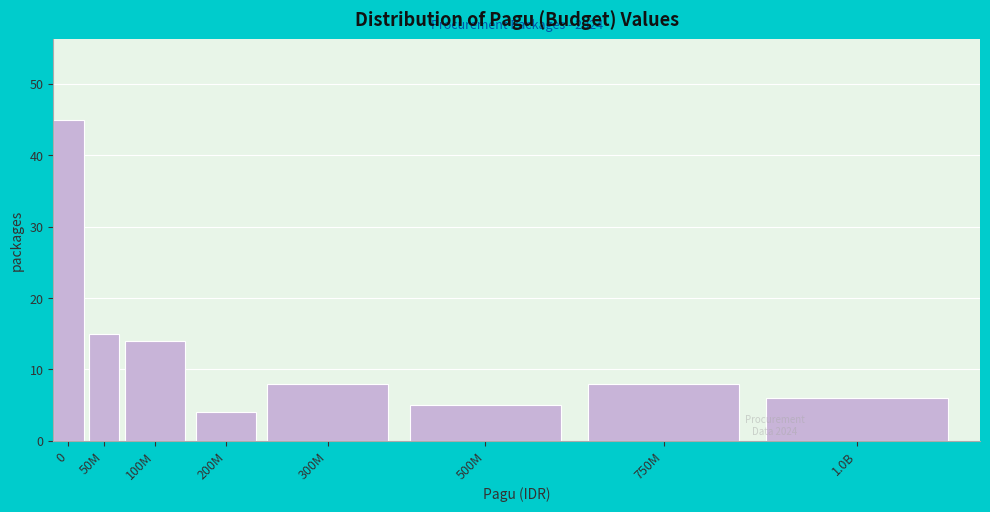

Reading left to right, extract all data points from this chart.

0=45	50M=15	100M=14	200M=4	300M=8	500M=5	750M=8	1.0B=6